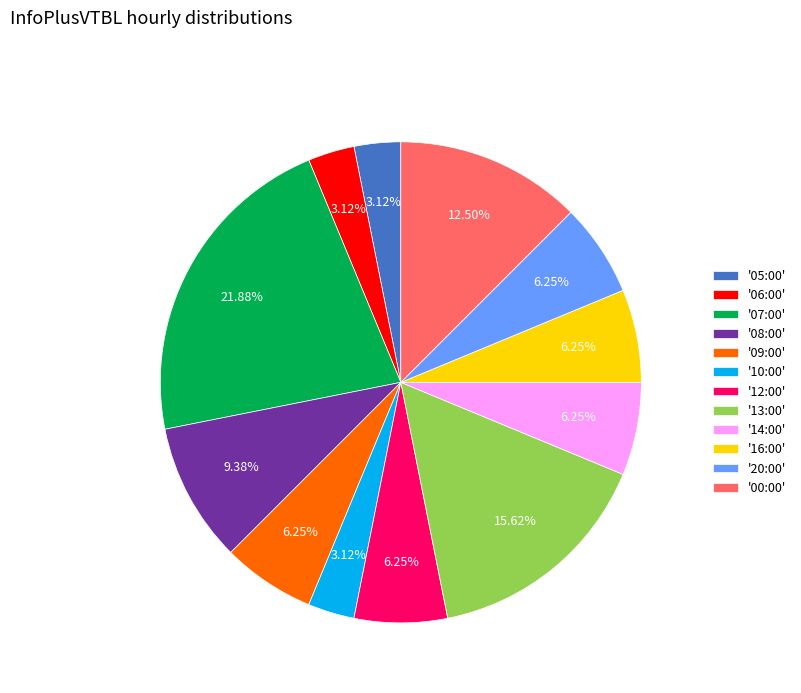

Combined, do '06:00' and '14:00' account for over 50%?

No